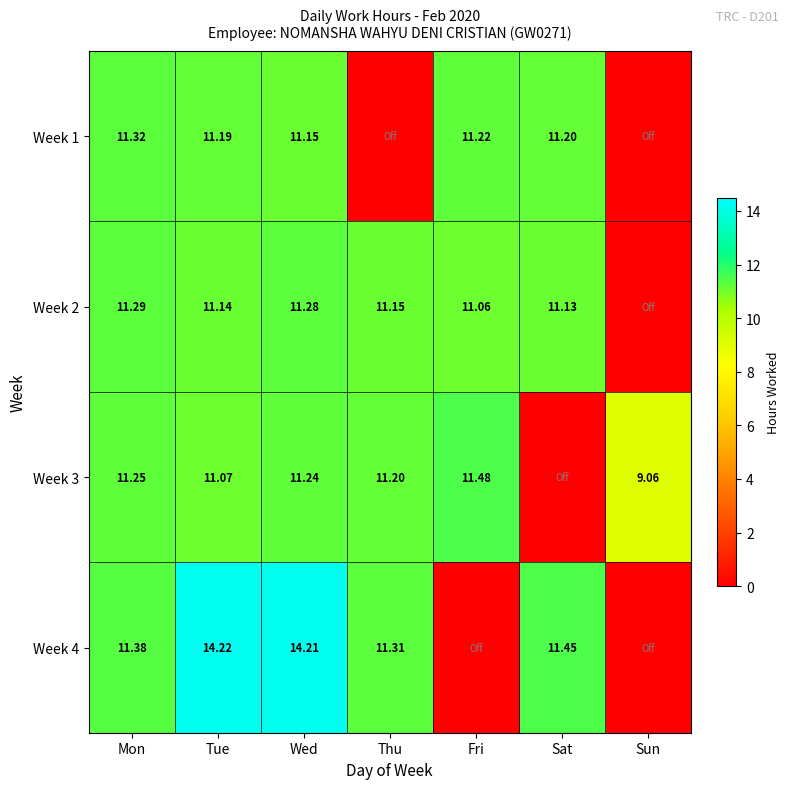

Is it true that Week 1 equals 3.0 at Tue?

False